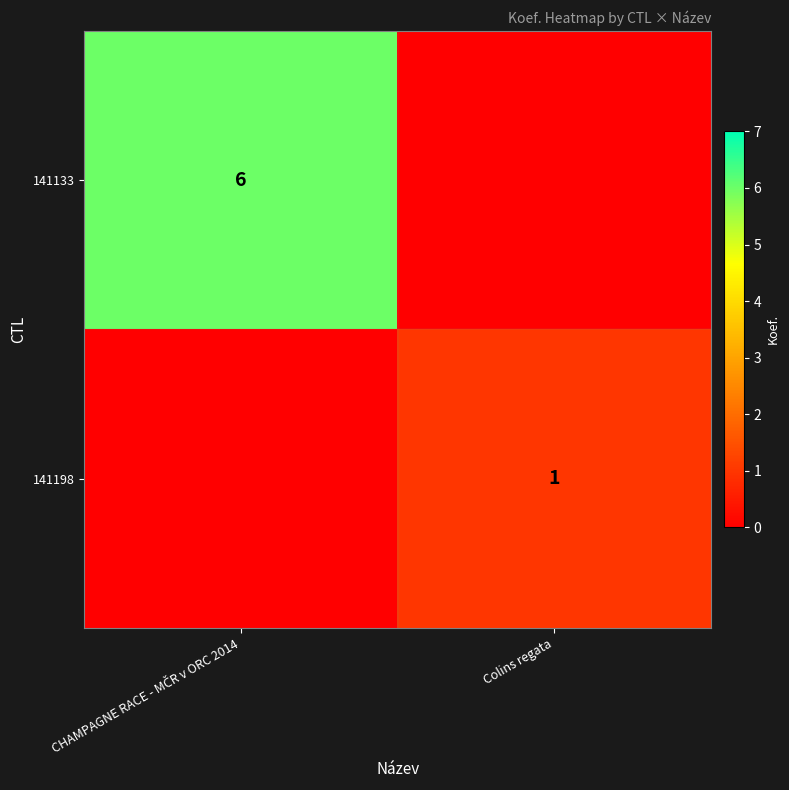

What is the total value across all series at Colins regata?

1